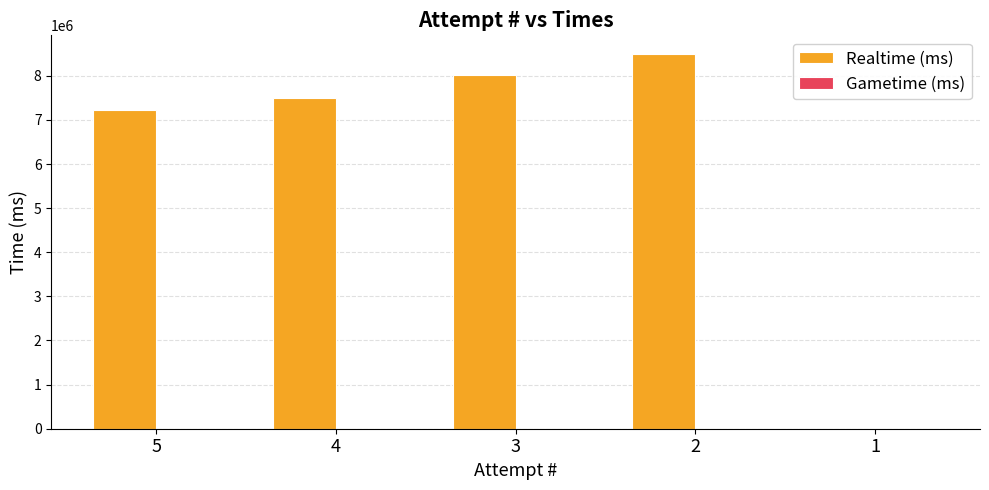

What is the sum of all values?

31229683